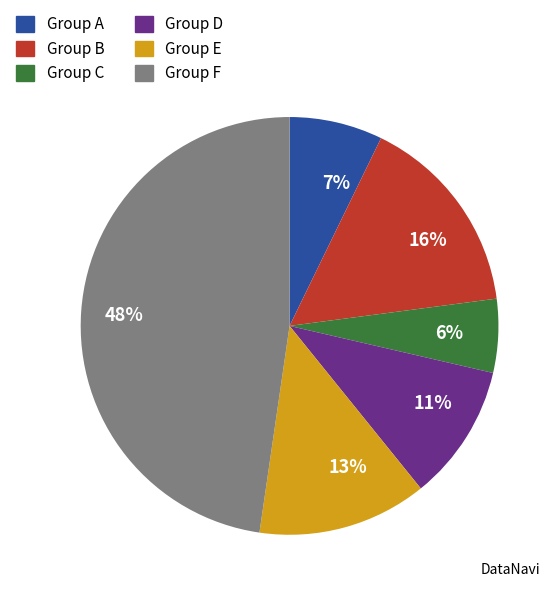

How many slices are in this pie chart?

6